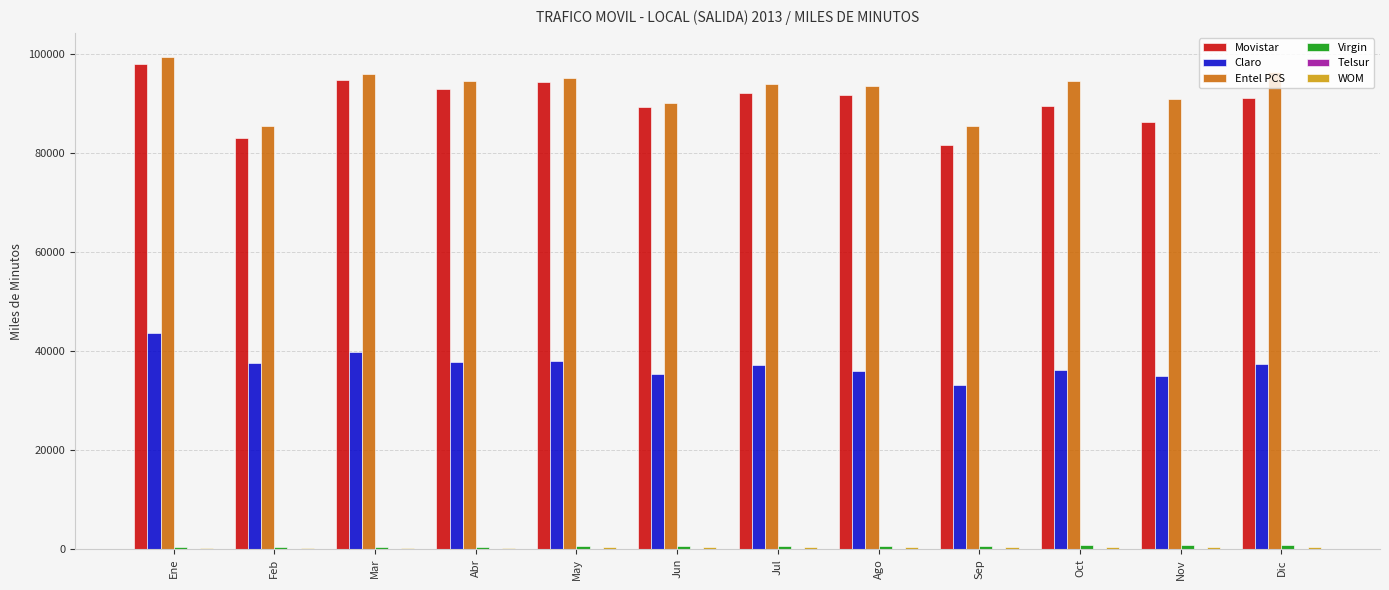

What is the maximum value shown in the chart?

99234.3